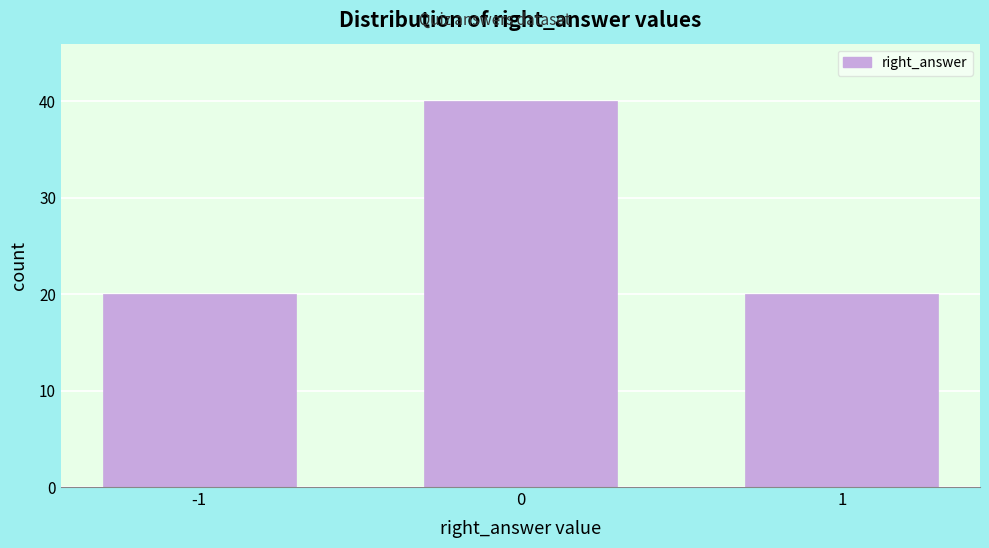

Reading right to left, list all the values displayed in this chart.

20	40	20